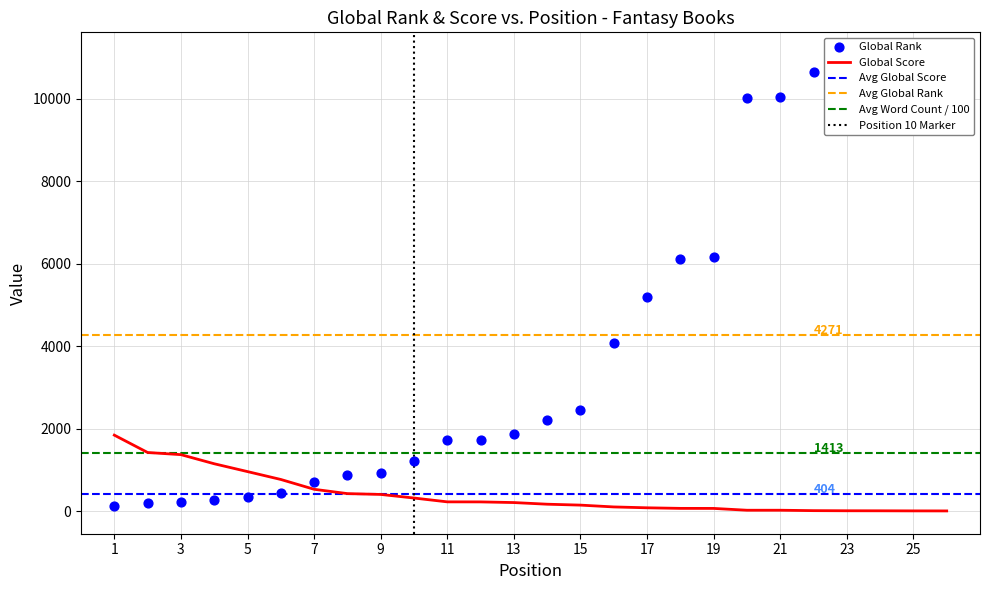

Which series reaches the maximum Y coordinate?

Global Rank